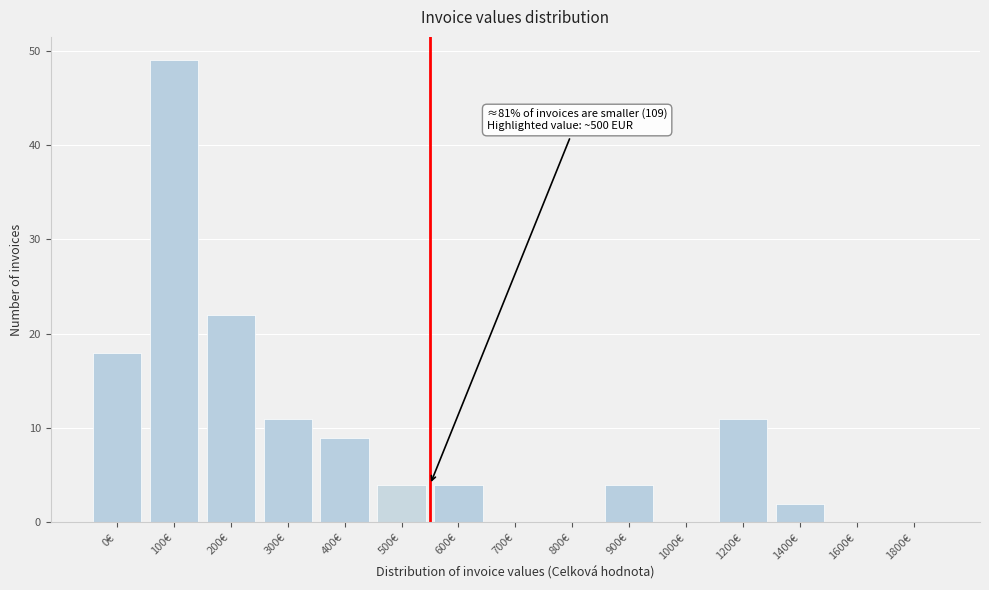

Reading left to right, transcribe all the data shown in this chart.

0€=18	100€=49	200€=22	300€=11	400€=9	500€=4	600€=4	700€=0	800€=0	900€=4	1000€=0	1200€=11	1400€=2	1600€=0	1800€=0